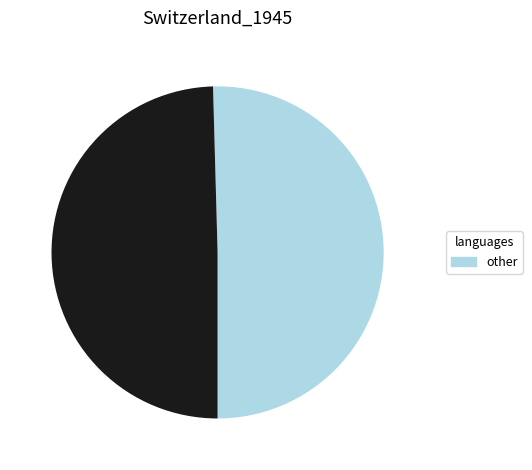

Is there a majority slice in this chart?

Yes